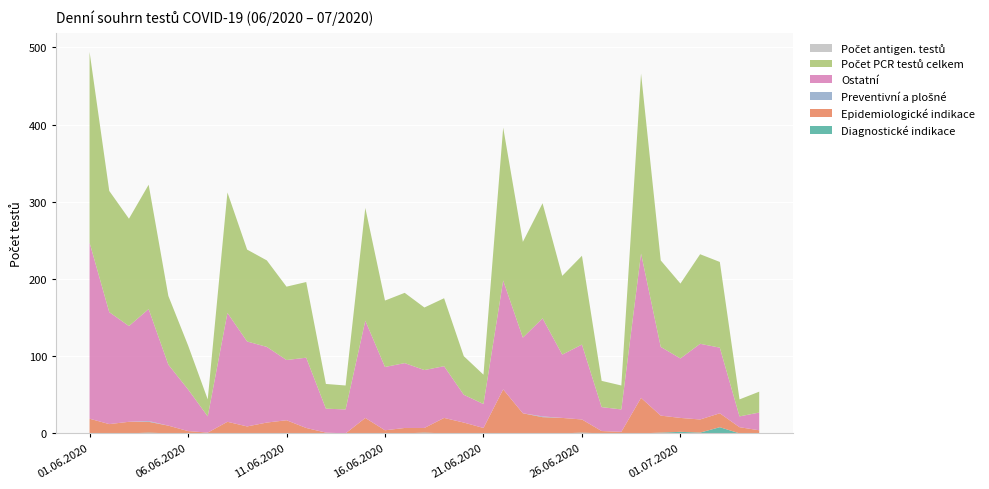

Reading right to left, transcribe all the data shown in this chart.

Diagnostické indikace: 05.07.2020=0	04.07.2020=0	03.07.2020=8	02.07.2020=1	01.07.2020=2	30.06.2020=1	29.06.2020=0	28.06.2020=0	27.06.2020=0	26.06.2020=1	25.06.2020=0	24.06.2020=0	23.06.2020=0	22.06.2020=0	21.06.2020=0	20.06.2020=0	19.06.2020=0	18.06.2020=1	17.06.2020=0	16.06.2020=0	15.06.2020=0	14.06.2020=0	13.06.2020=0	12.06.2020=0	11.06.2020=0	10.06.2020=0	09.06.2020=0	08.06.2020=0	07.06.2020=0	06.06.2020=0	05.06.2020=0	04.06.2020=1	03.06.2020=0	02.06.2020=0	01.06.2020=0
Epidemiologické indikace: 05.07.2020=4	04.07.2020=8	03.07.2020=18	02.07.2020=17	01.07.2020=18	30.06.2020=22	29.06.2020=46	28.06.2020=2	27.06.2020=3	26.06.2020=17	25.06.2020=20	24.06.2020=21	23.06.2020=26	22.06.2020=57	21.06.2020=7	20.06.2020=14	19.06.2020=20	18.06.2020=6	17.06.2020=7	16.06.2020=4	15.06.2020=20	14.06.2020=0	13.06.2020=1	12.06.2020=7	11.06.2020=17	10.06.2020=14	09.06.2020=9	08.06.2020=15	07.06.2020=1	06.06.2020=3	05.06.2020=10	04.06.2020=14	03.06.2020=15	02.06.2020=12	01.06.2020=19
Preventivní a plošné: 05.07.2020=0	04.07.2020=0	03.07.2020=0	02.07.2020=0	01.07.2020=0	30.06.2020=0	29.06.2020=0	28.06.2020=0	27.06.2020=0	26.06.2020=0	25.06.2020=0	24.06.2020=1	23.06.2020=0	22.06.2020=0	21.06.2020=0	20.06.2020=0	19.06.2020=0	18.06.2020=0	17.06.2020=0	16.06.2020=0	15.06.2020=0	14.06.2020=0	13.06.2020=0	12.06.2020=0	11.06.2020=0	10.06.2020=0	09.06.2020=0	08.06.2020=0	07.06.2020=0	06.06.2020=0	05.06.2020=0	04.06.2020=1	03.06.2020=0	02.06.2020=0	01.06.2020=0
Ostatní: 05.07.2020=23	04.07.2020=14	03.07.2020=85	02.07.2020=98	01.07.2020=77	30.06.2020=89	29.06.2020=187	28.06.2020=29	27.06.2020=31	26.06.2020=97	25.06.2020=82	24.06.2020=127	23.06.2020=98	22.06.2020=141	21.06.2020=31	20.06.2020=36	19.06.2020=67	18.06.2020=75	17.06.2020=84	16.06.2020=82	15.06.2020=126	14.06.2020=31	13.06.2020=31	12.06.2020=91	11.06.2020=78	10.06.2020=98	09.06.2020=110	08.06.2020=141	07.06.2020=21	06.06.2020=54	05.06.2020=79	04.06.2020=145	03.06.2020=124	02.06.2020=145	01.06.2020=228
Počet PCR testů celkem: 05.07.2020=27	04.07.2020=22	03.07.2020=111	02.07.2020=116	01.07.2020=97	30.06.2020=112	29.06.2020=233	28.06.2020=31	27.06.2020=34	26.06.2020=115	25.06.2020=102	24.06.2020=149	23.06.2020=124	22.06.2020=198	21.06.2020=38	20.06.2020=50	19.06.2020=88	18.06.2020=81	17.06.2020=91	16.06.2020=86	15.06.2020=146	14.06.2020=31	13.06.2020=32	12.06.2020=98	11.06.2020=95	10.06.2020=112	09.06.2020=119	08.06.2020=156	07.06.2020=22	06.06.2020=57	05.06.2020=89	04.06.2020=161	03.06.2020=139	02.06.2020=157	01.06.2020=247
Počet antigen. testů: 05.07.2020=0	04.07.2020=0	03.07.2020=0	02.07.2020=0	01.07.2020=0	30.06.2020=0	29.06.2020=0	28.06.2020=0	27.06.2020=0	26.06.2020=0	25.06.2020=0	24.06.2020=0	23.06.2020=0	22.06.2020=0	21.06.2020=0	20.06.2020=0	19.06.2020=0	18.06.2020=0	17.06.2020=0	16.06.2020=0	15.06.2020=0	14.06.2020=0	13.06.2020=0	12.06.2020=0	11.06.2020=0	10.06.2020=0	09.06.2020=0	08.06.2020=0	07.06.2020=0	06.06.2020=0	05.06.2020=0	04.06.2020=0	03.06.2020=0	02.06.2020=0	01.06.2020=0